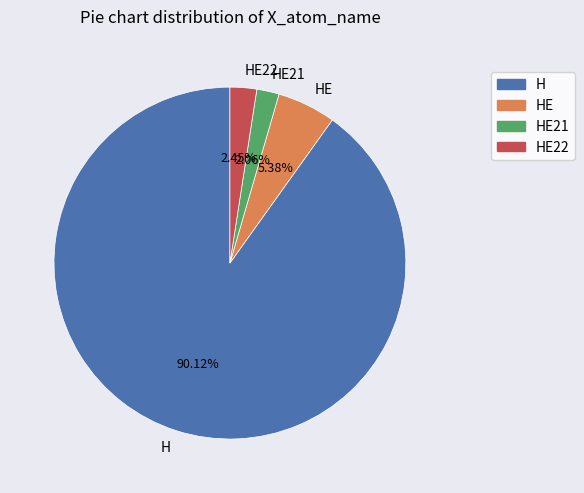

Does H represent more than half of the total?

Yes